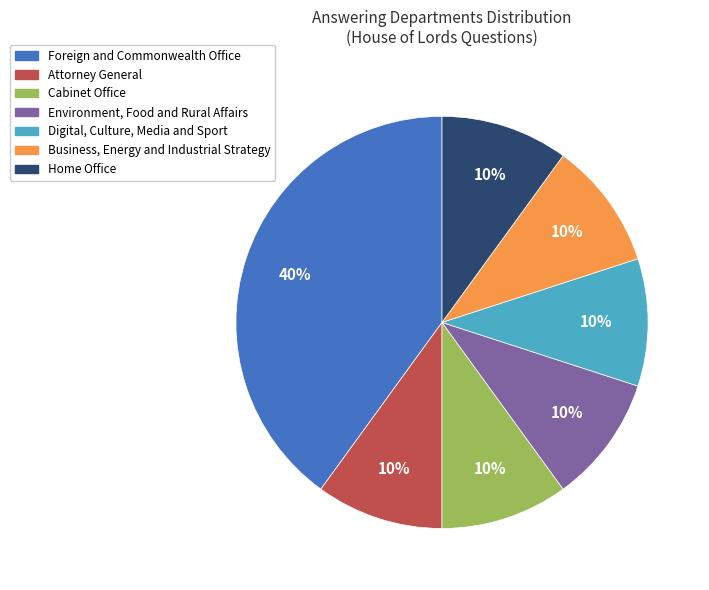

To the nearest percent, what is the difference between the largest and smallest slice percentages?

30%